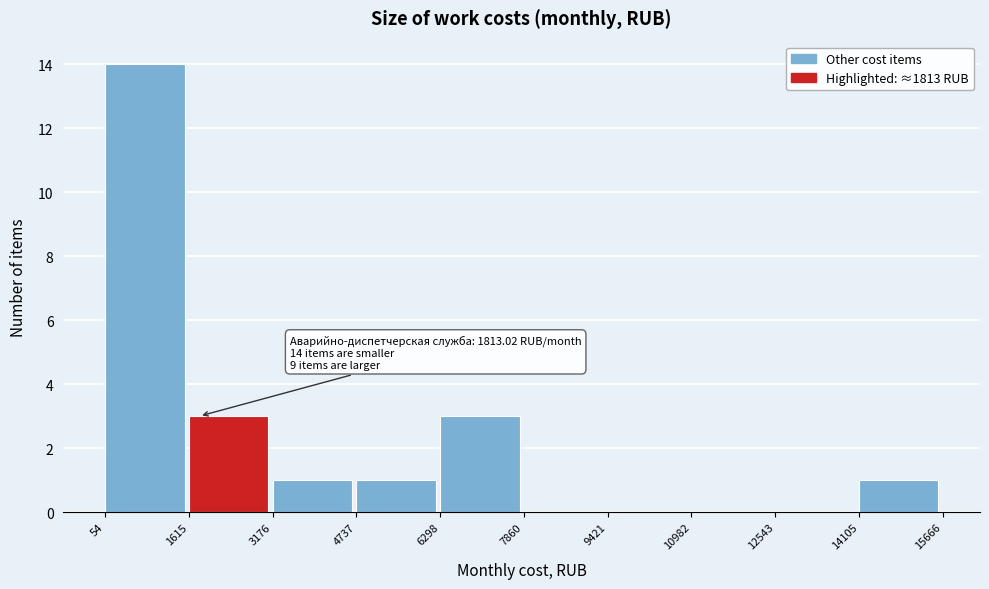

Over which range of the x-axis is the bar tallest?

54 to 1615